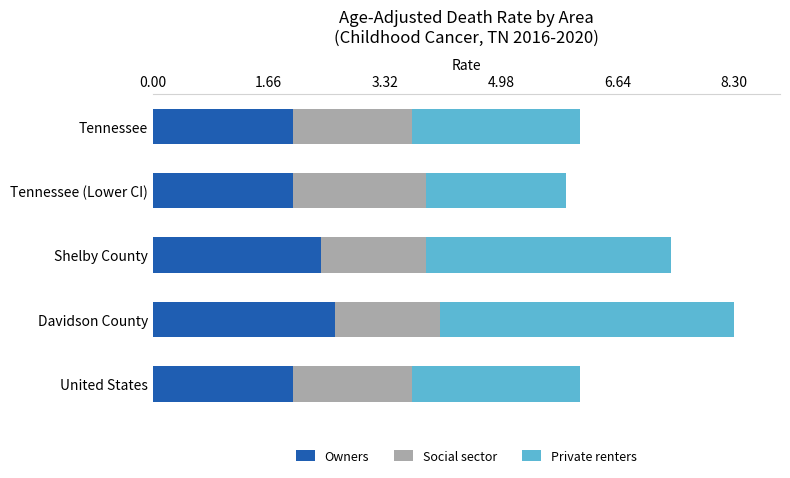

At which category is the sum across all series the highest?

Davidson County